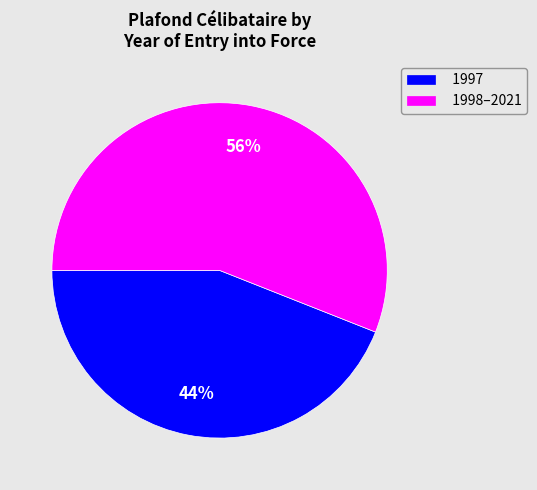

How many slices are in this pie chart?

2